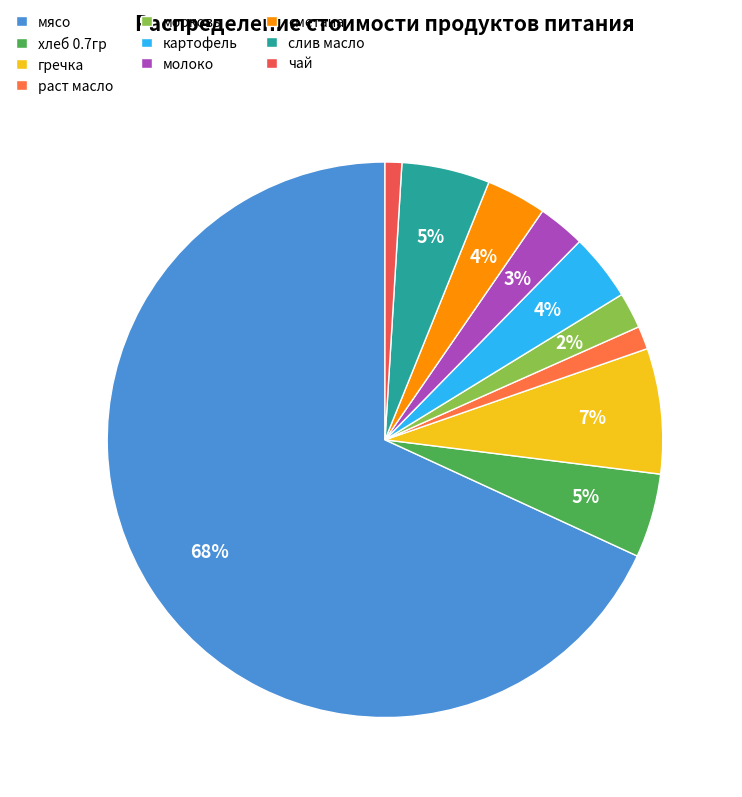

To the nearest percent, what is the combined percentage of слив масло and молоко?

8%